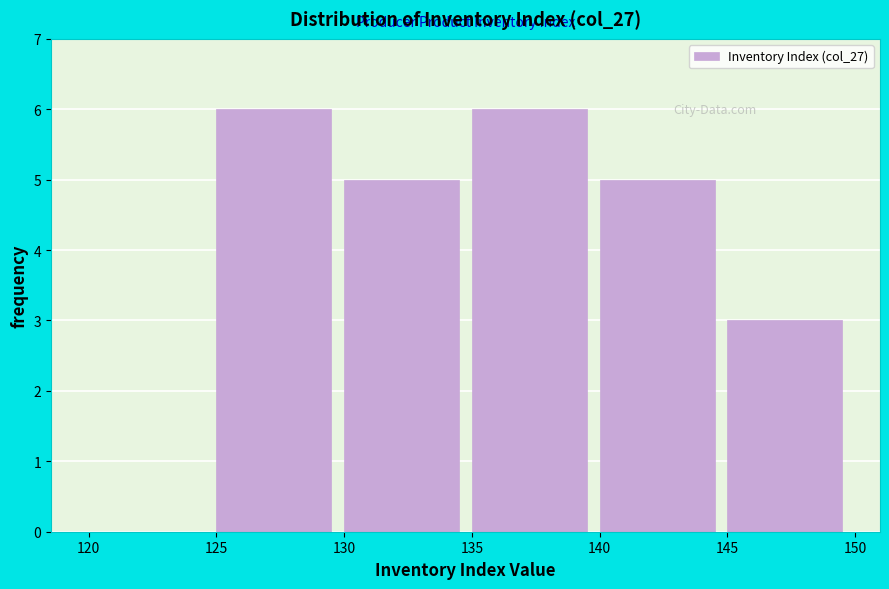

Reading left to right, list every bar in this chart as the range it spans on the x-axis followed by its height. The values are not printed on the chart, so give them approximately, as read against the axis.

120 to 125: 0
125 to 130: 6
130 to 135: 5
135 to 140: 6
140 to 145: 5
145 to 150: 3